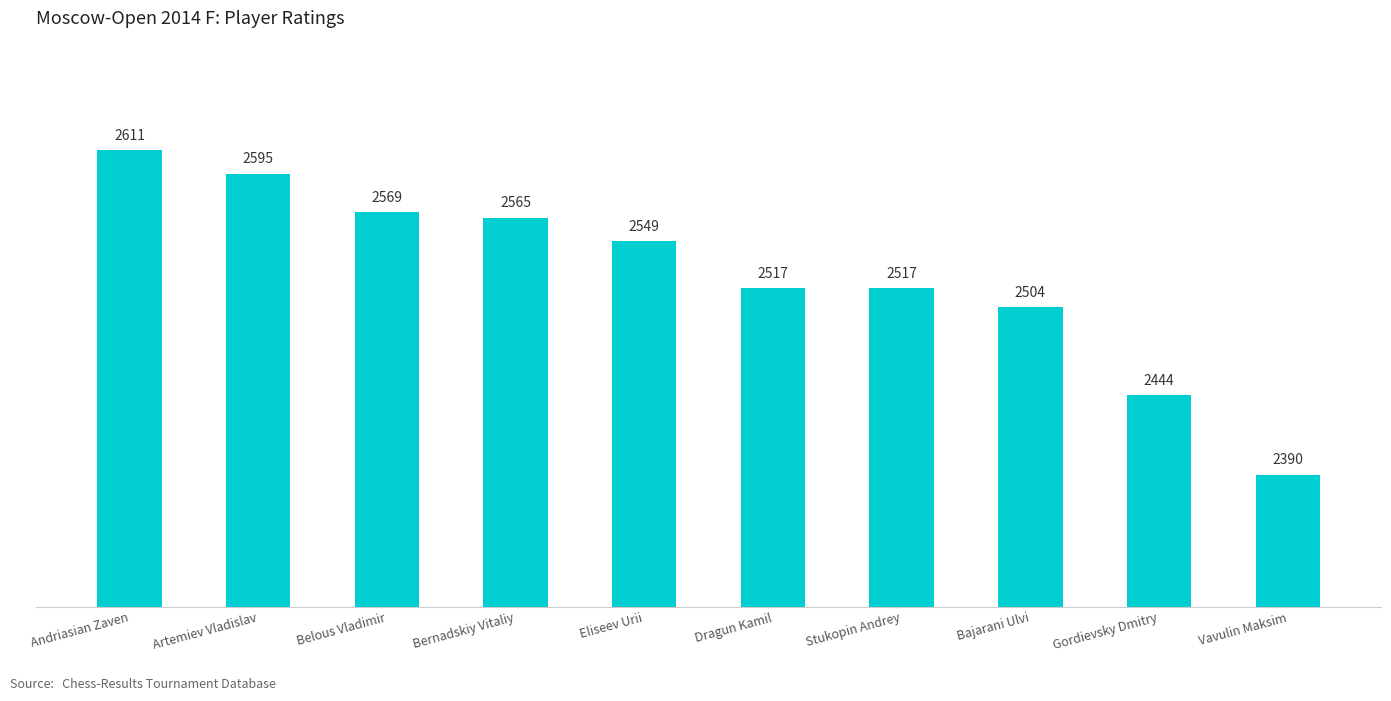

What is the change in value from Belous Vladimir to Gordievsky Dmitry?

-125